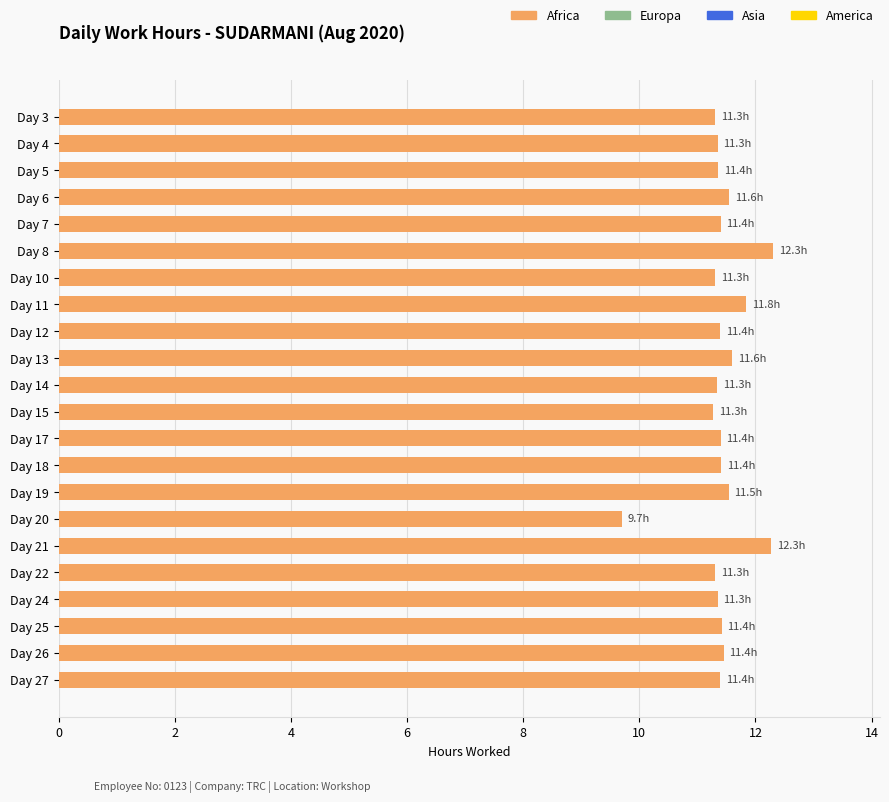

Read the value at Day 6.

11.6